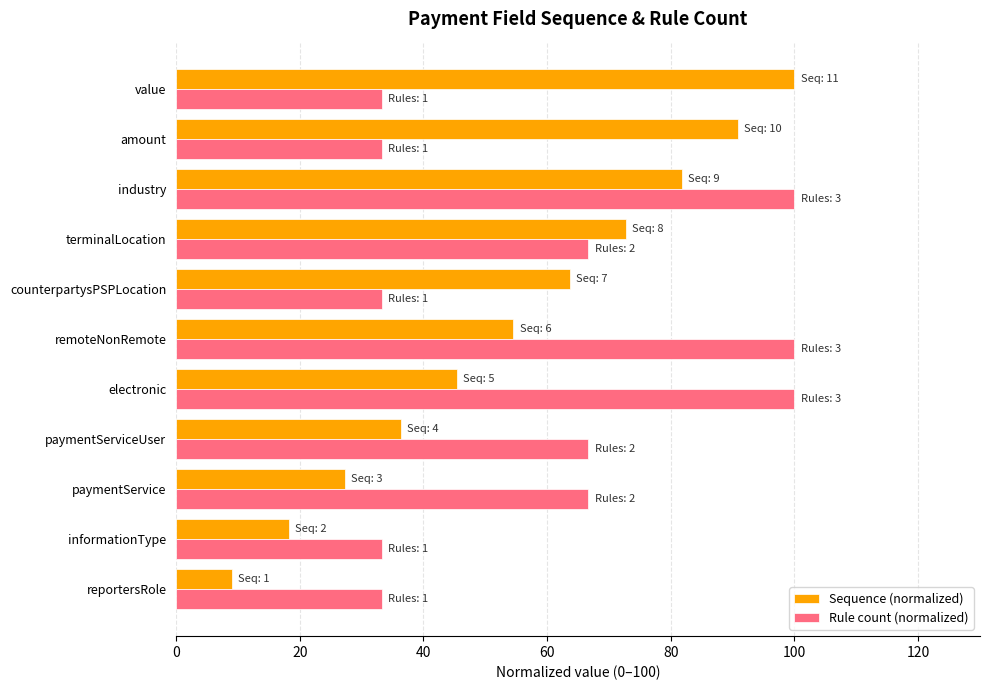

What is the average value of the Rule count (normalized) series?

60.6